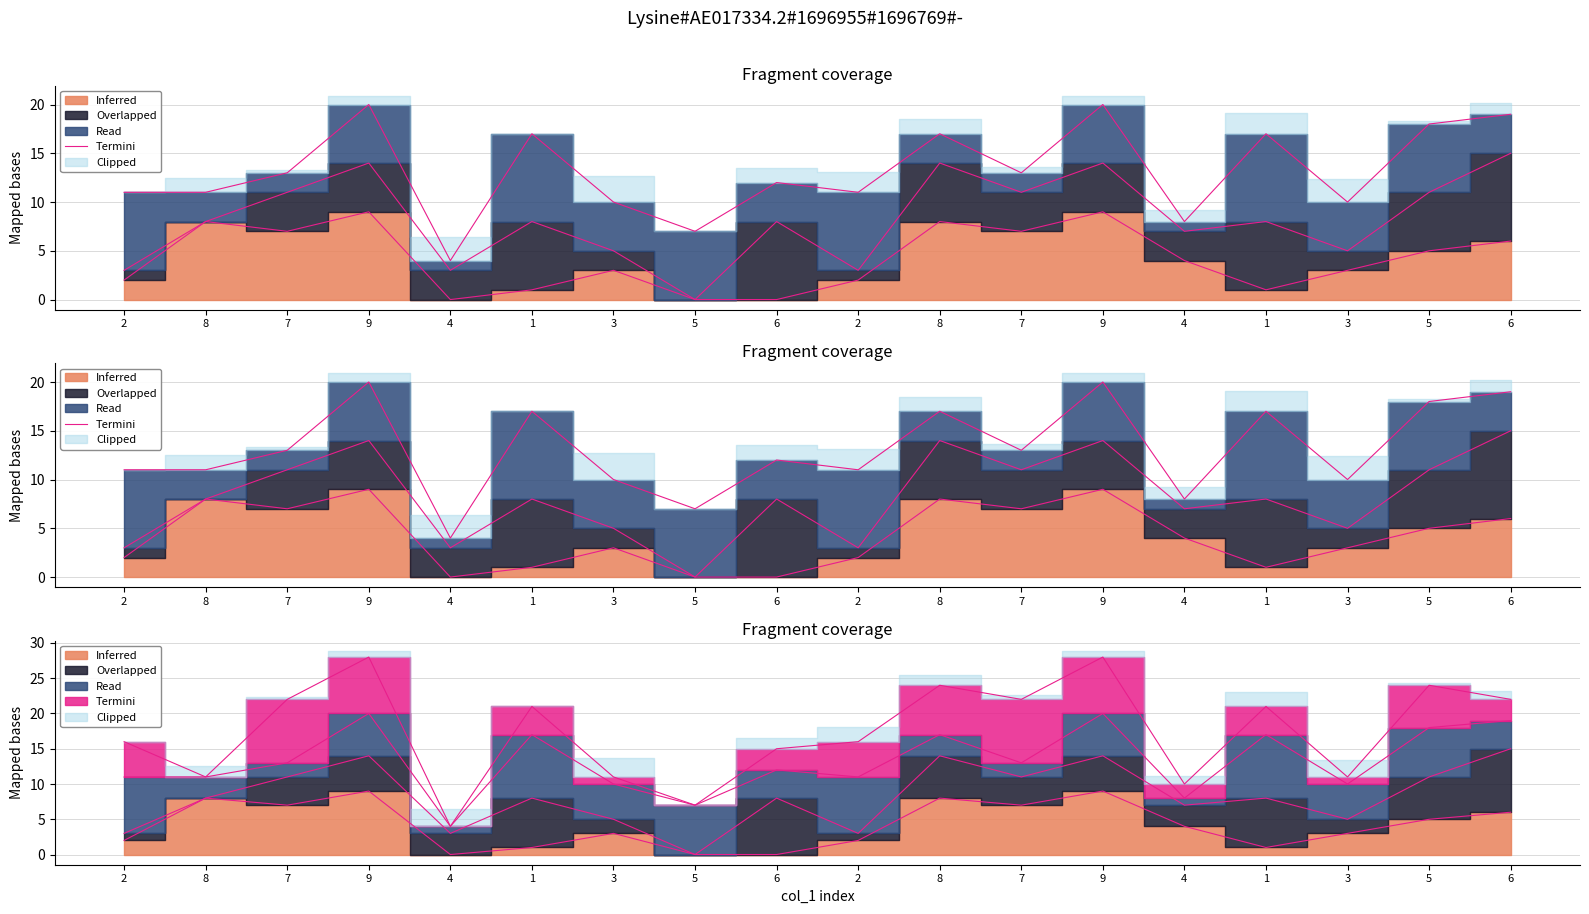

What is the label of the 14th point from the right?

4